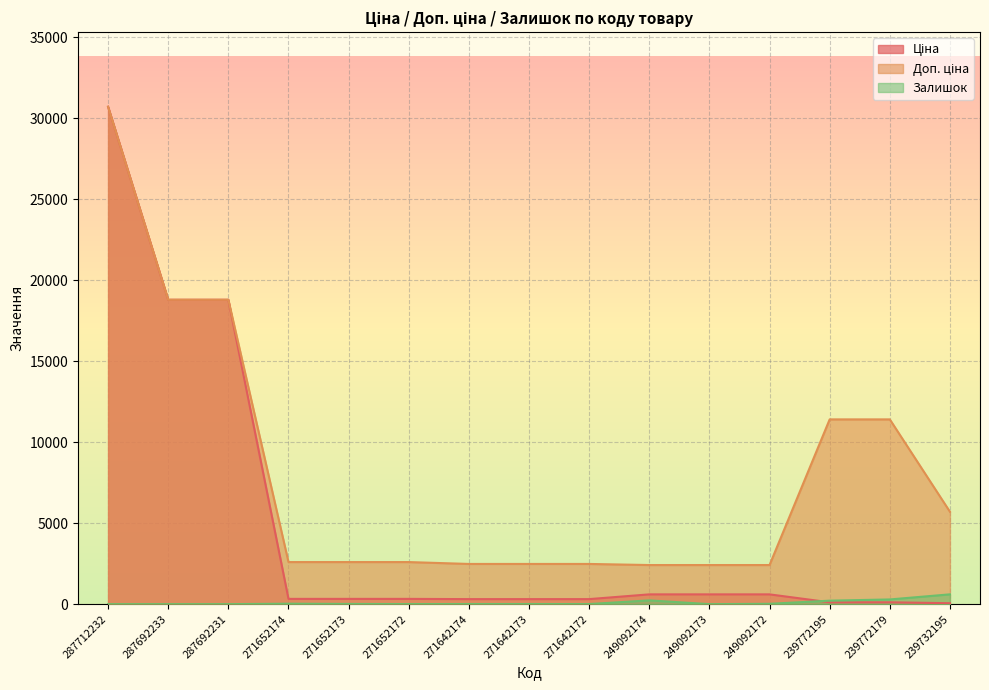

What is the difference between the Доп. ціна values at 287692233 and 271642174?

16314.4